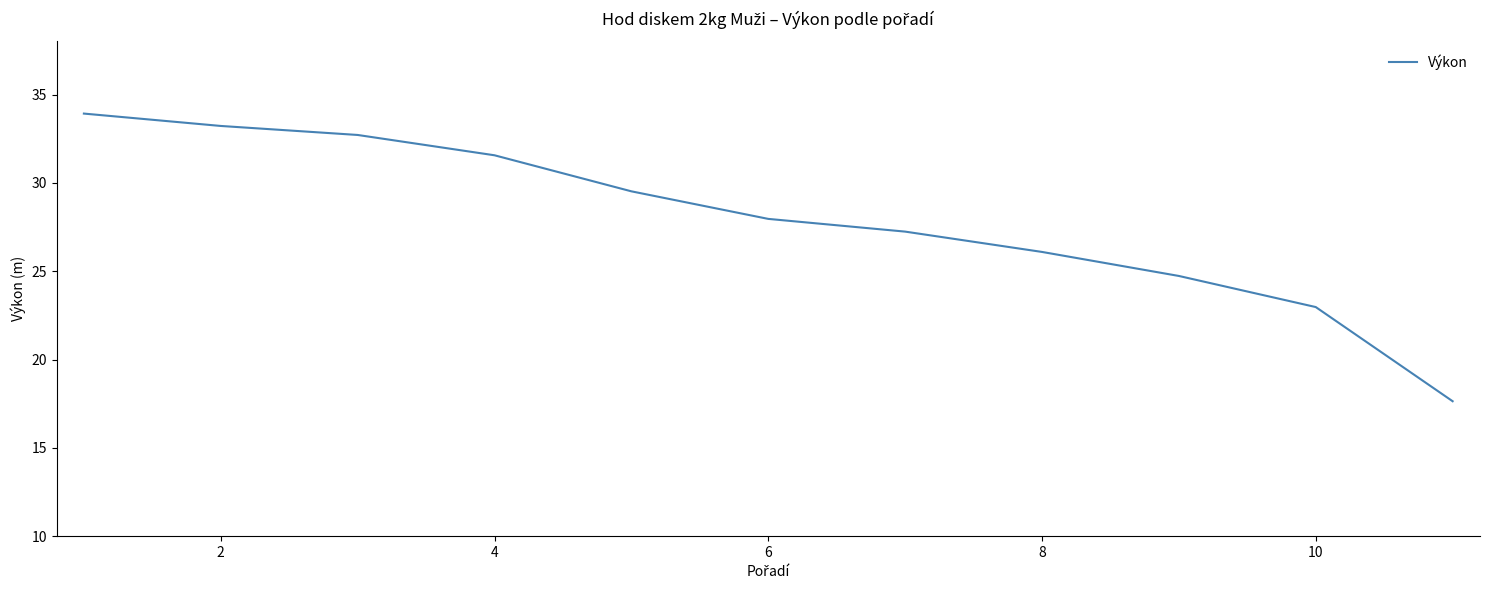

What is the greatest value displayed?

33.9